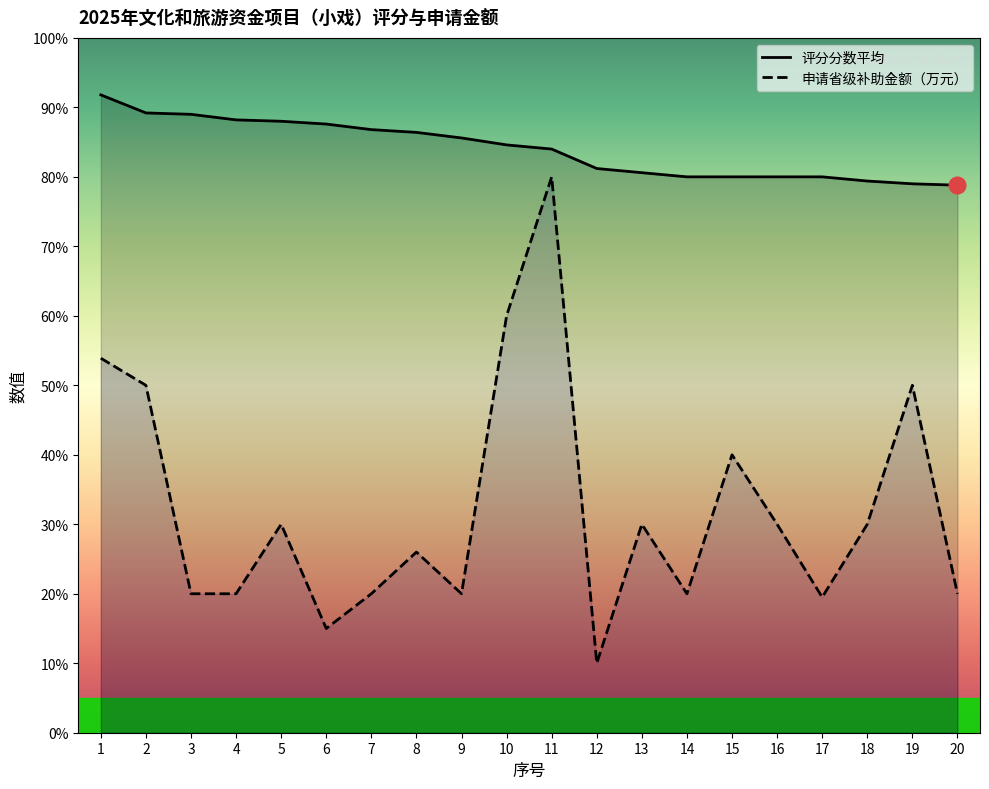

At which category is the sum across all series the highest?

11